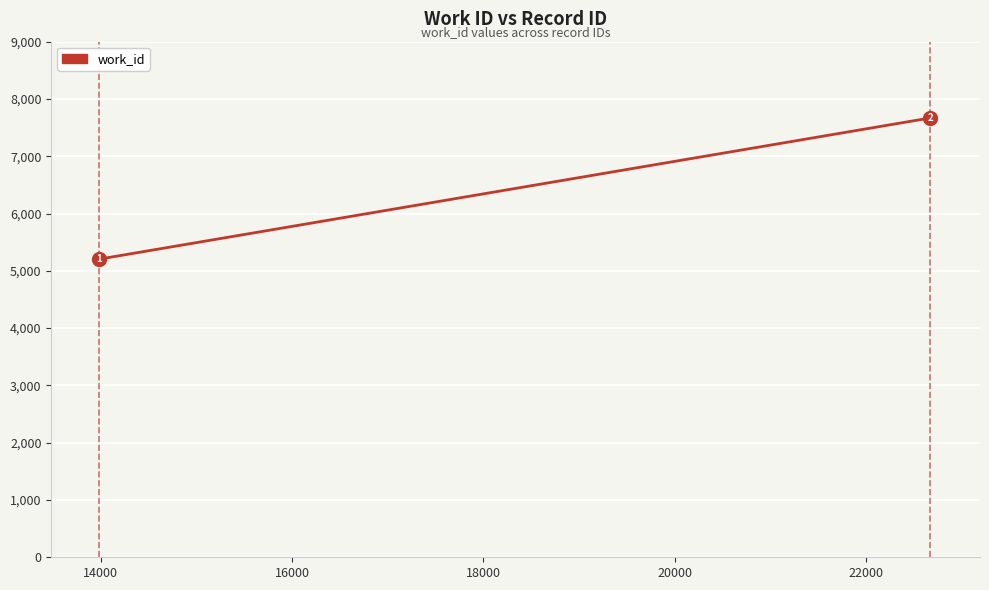

What is the minimum value shown in the chart?

5198